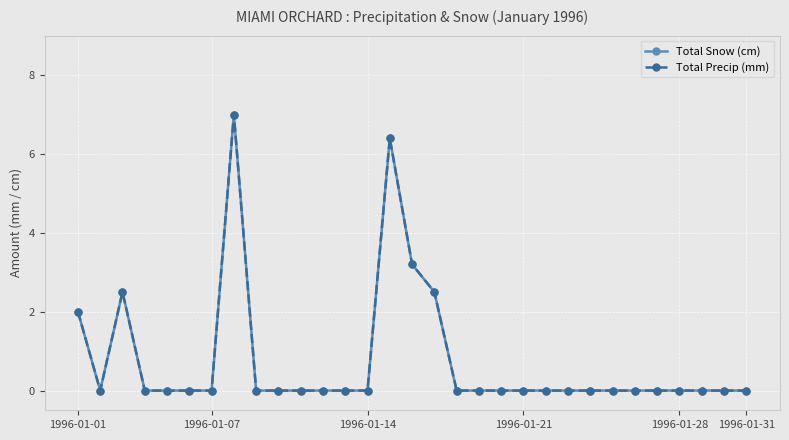

Is this an area chart (filled region under the line)?

No